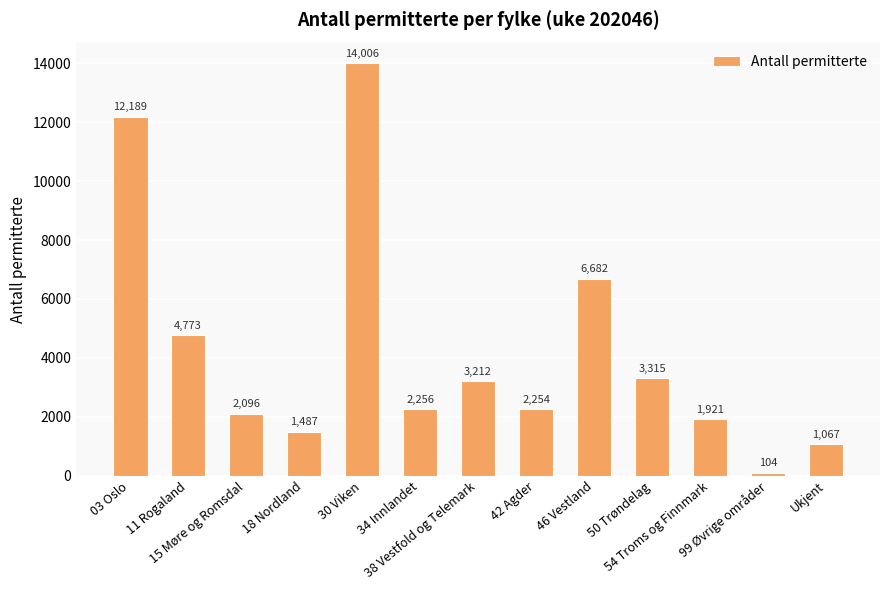

What is the average value?

4259